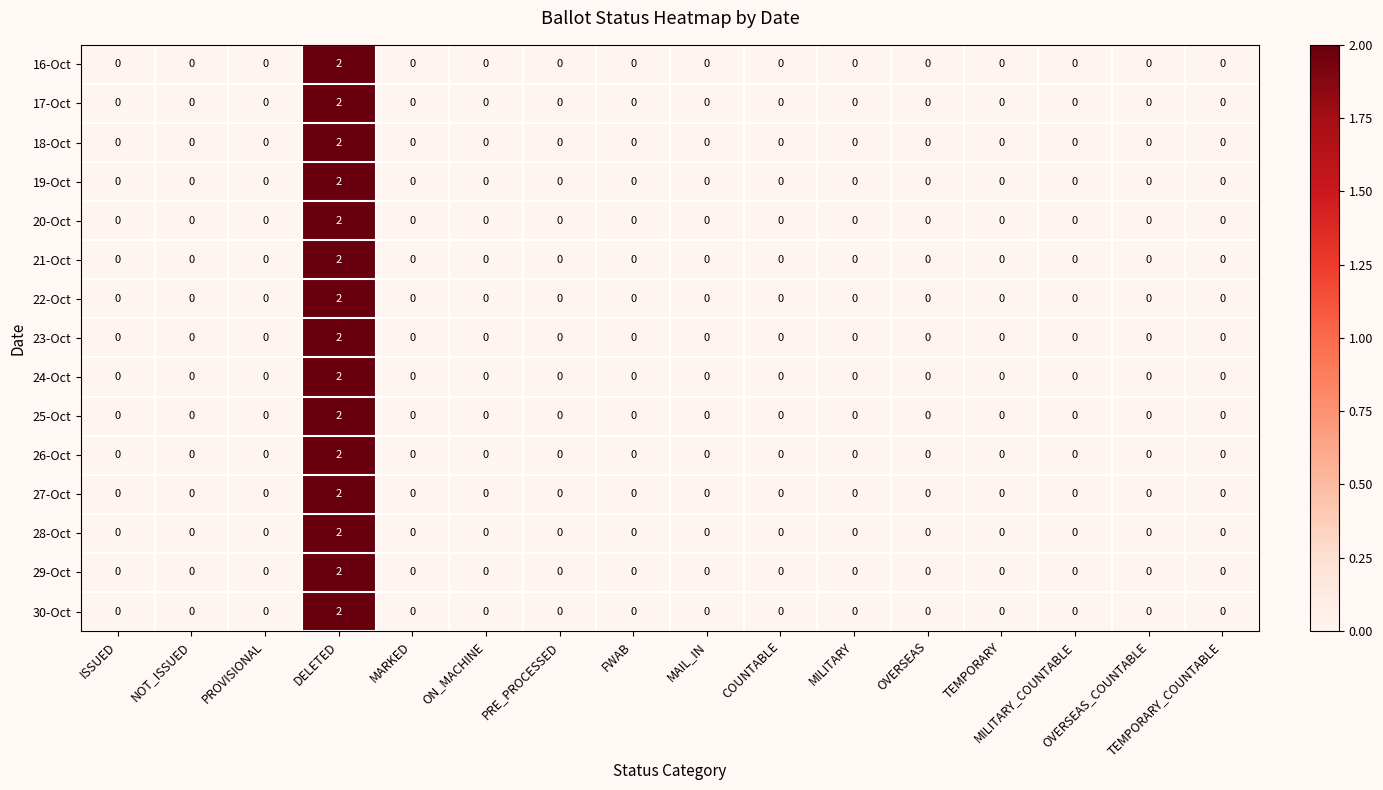

How many 24-Oct values are between 0 and 1?

15